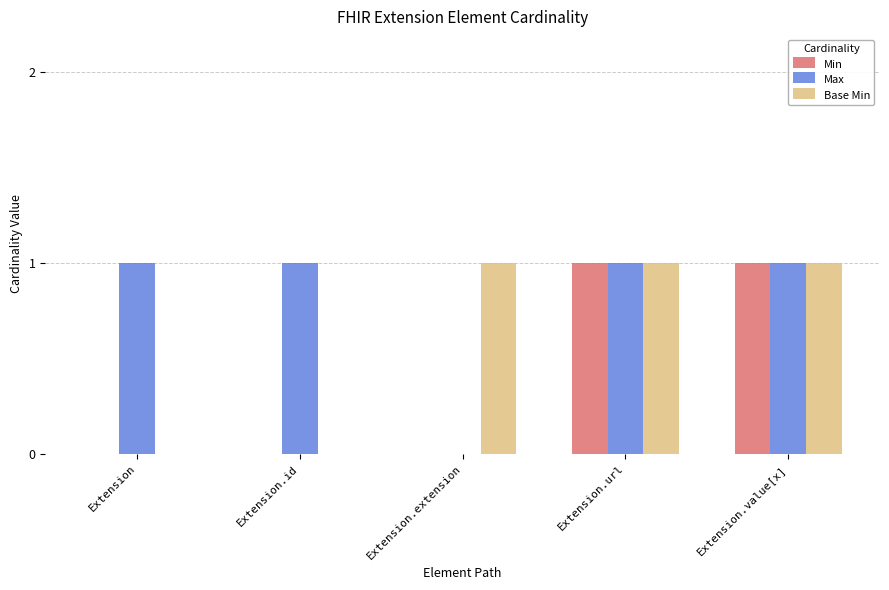

Is the value of Base Min at Extension.extension greater than the value of Min at Extension.id?

Yes